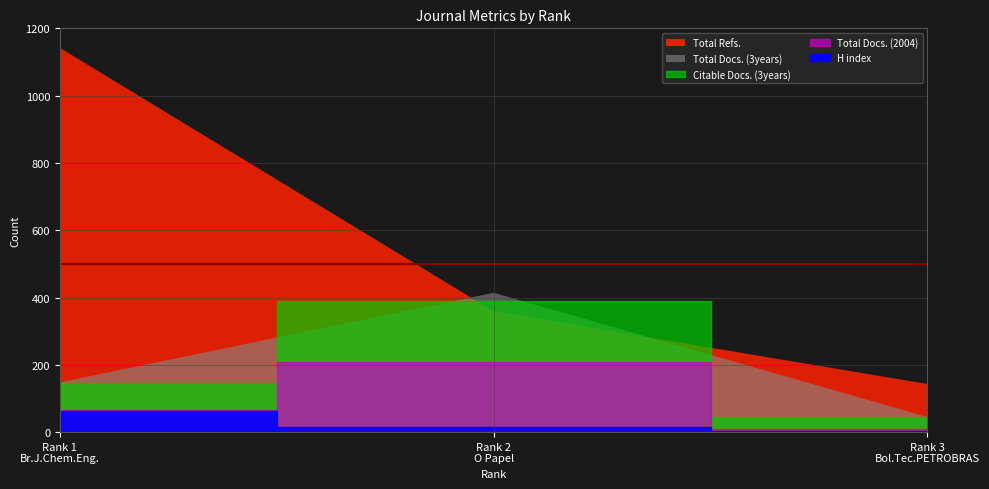

What are all the series names shown in the legend?

H index, Total Docs. (2004), Total Docs. (3years), Total Refs., Citable Docs. (3years)